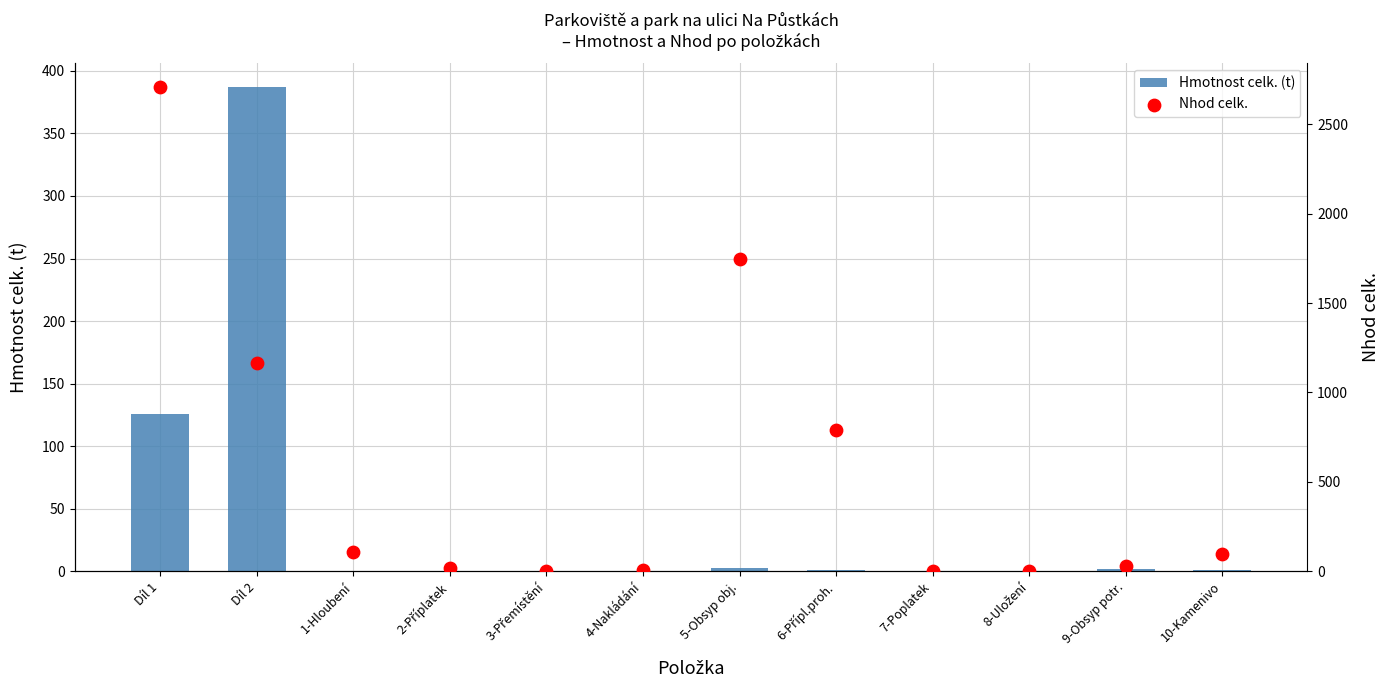

What is the total value across all series at 9-Obsyp potr.?

31.5